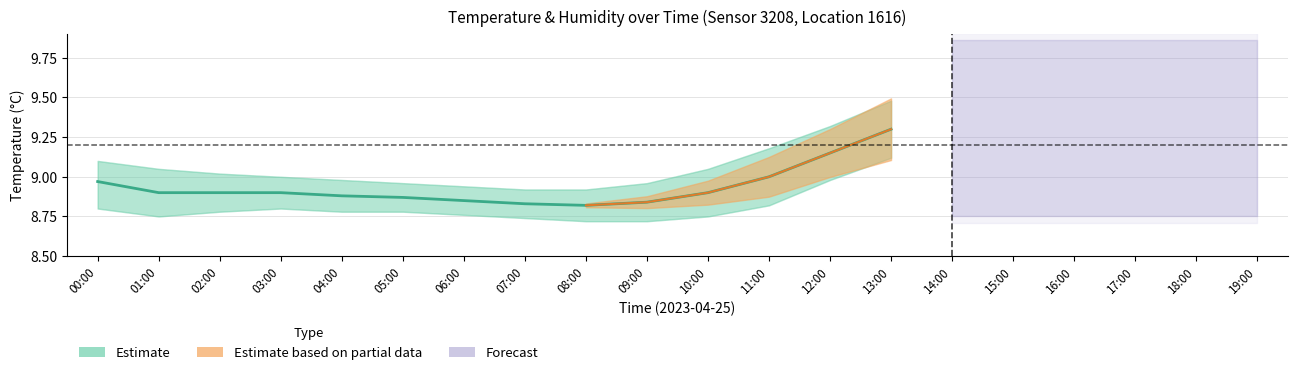

Read the value at 05:00.

8.9